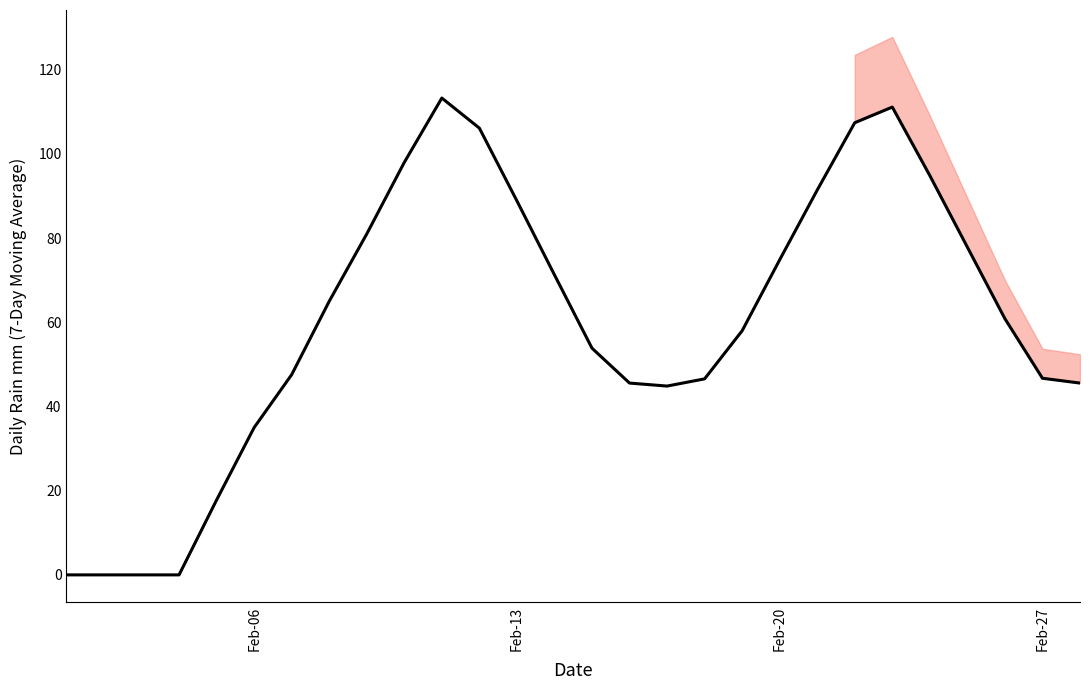

Is it true that the value at 15 is 21.9?

False